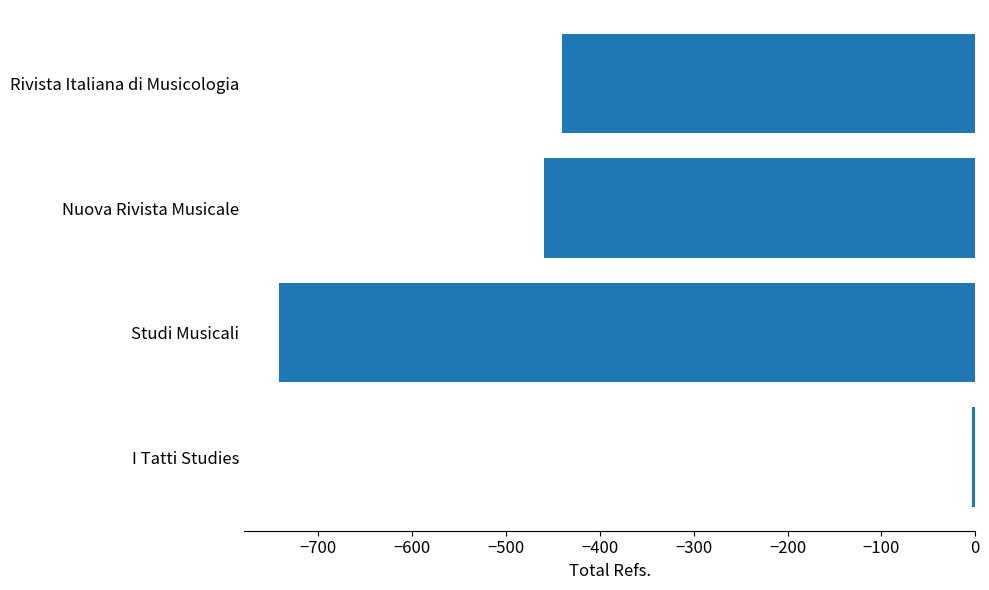

Where is the data nearest to the value -372?

Rivista Italiana di Musicologia